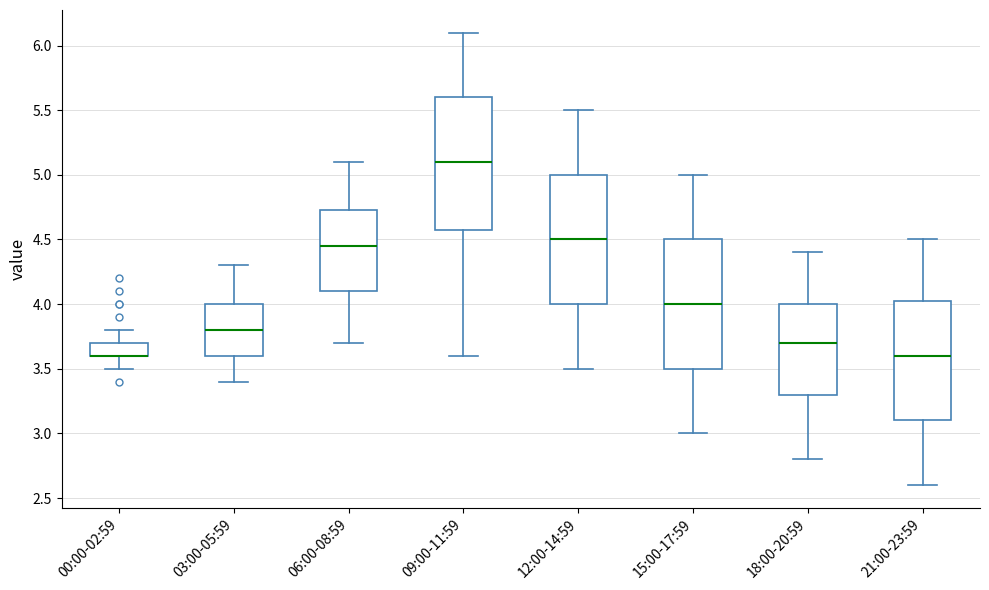

Where does the upper whisker of the box for 18:00-20:59 end on the y-axis? The values are not printed on the chart, so give them approximately, as read against the axis.

4.40